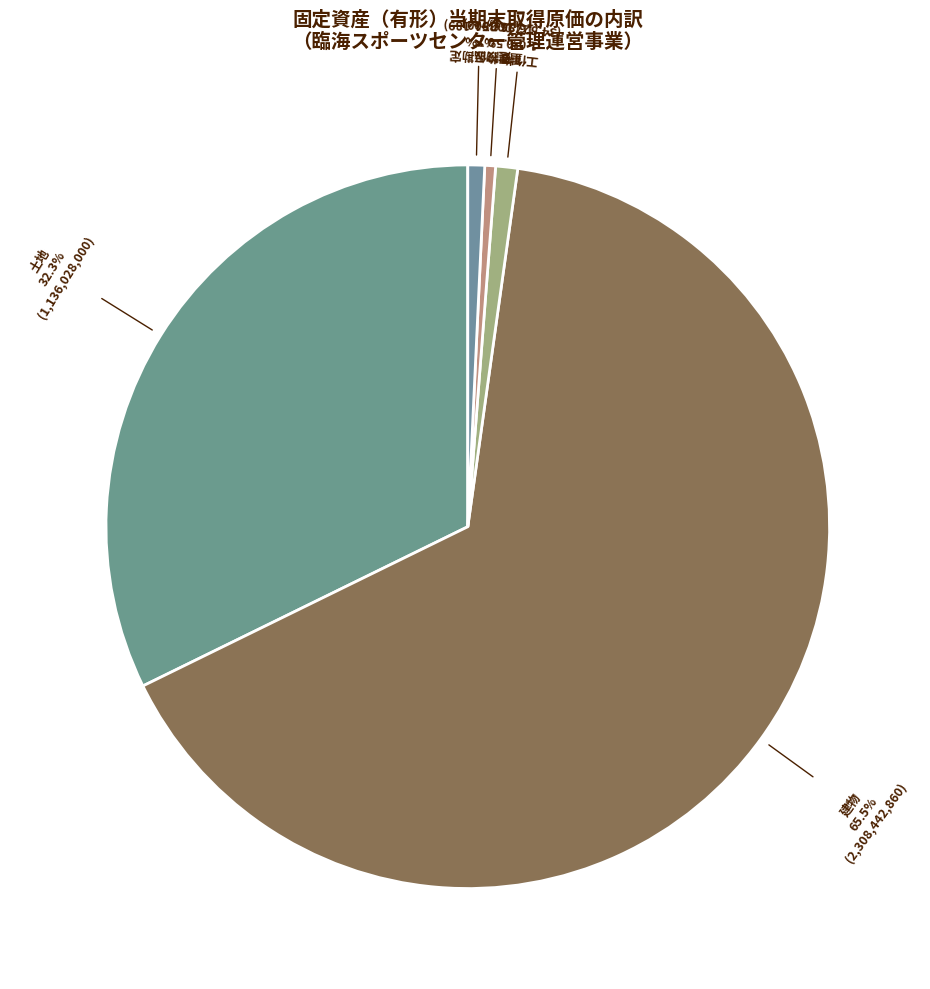

Is there a majority slice in this chart?

Yes